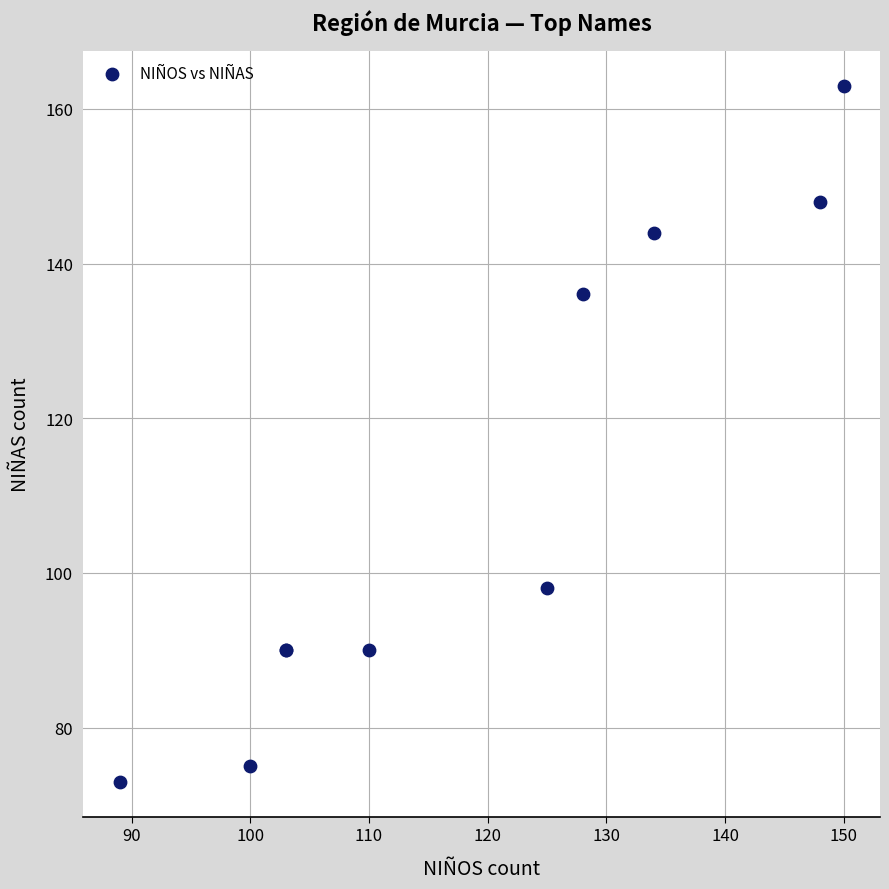

What Y value in the scatter plot is closest to 118?

136